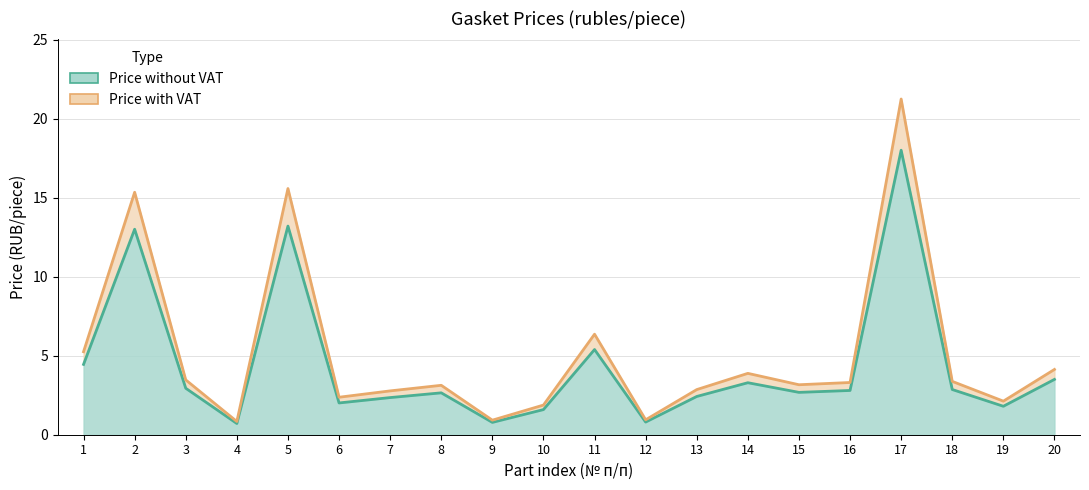

True or false: Price with VAT and Price without VAT intersect in this chart.

False